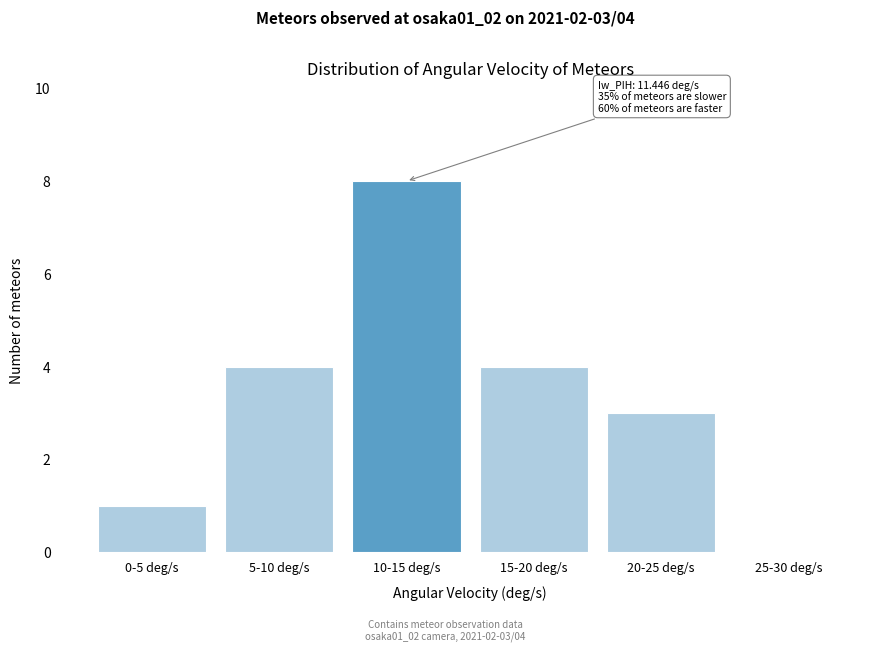

What is the greatest value displayed?

8